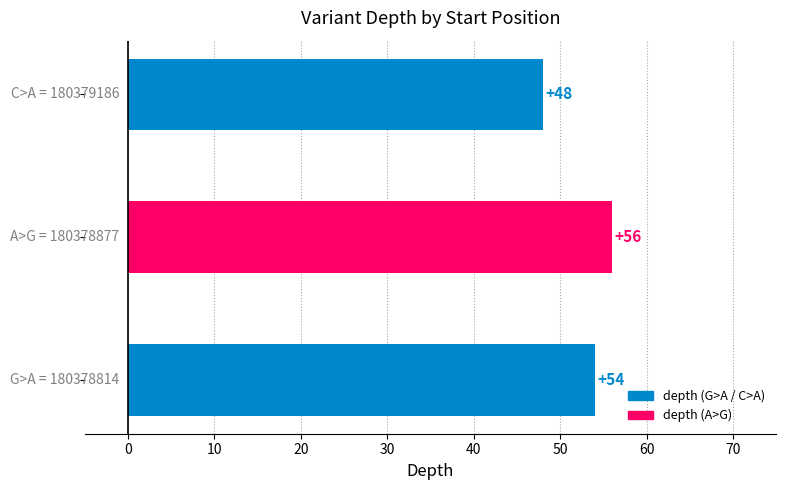

What is the smallest value displayed?

48